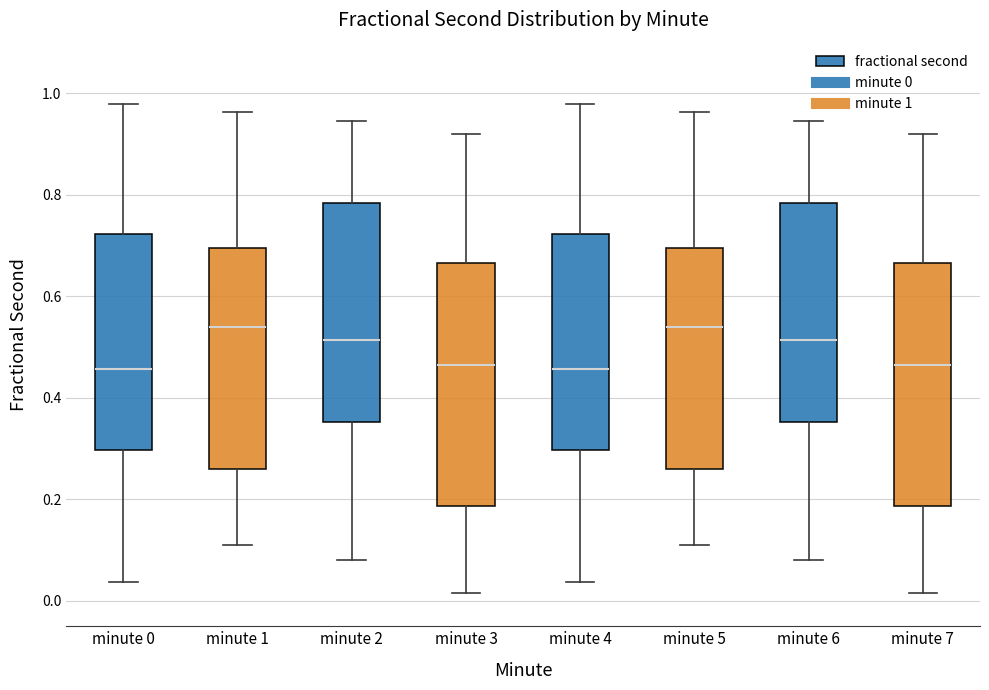

Reading left to right, read every box against the y-axis: the position of its median line, the range the box covers, and the ends of its whiskers. The values are not printed on the chart, so give them approximately, as read against the axis.

minute 0: median 0.46, box 0.30 to 0.72, whiskers 0.04 to 0.98
minute 1: median 0.54, box 0.26 to 0.70, whiskers 0.10 to 0.96
minute 2: median 0.52, box 0.36 to 0.78, whiskers 0.08 to 0.94
minute 3: median 0.46, box 0.18 to 0.66, whiskers 0.02 to 0.92
minute 4: median 0.46, box 0.30 to 0.72, whiskers 0.04 to 0.98
minute 5: median 0.54, box 0.26 to 0.70, whiskers 0.10 to 0.96
minute 6: median 0.52, box 0.36 to 0.78, whiskers 0.08 to 0.94
minute 7: median 0.46, box 0.18 to 0.66, whiskers 0.02 to 0.92